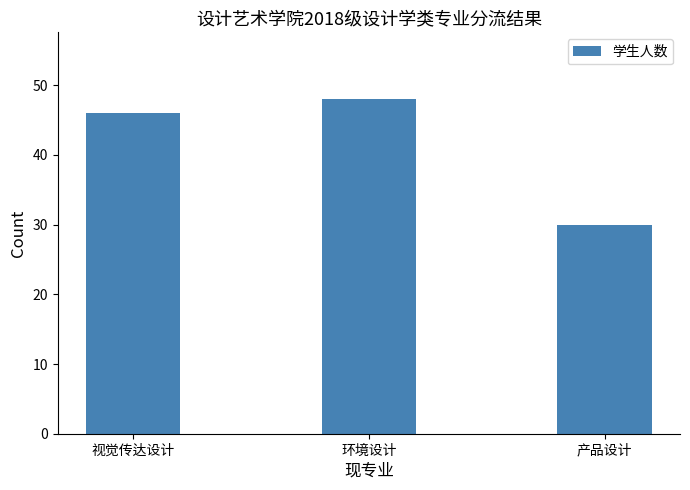

How many values are between 30 and 48?

3